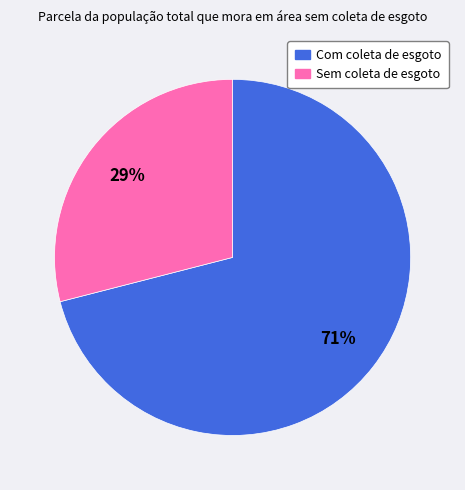

Count the number of slices in the pie.

2